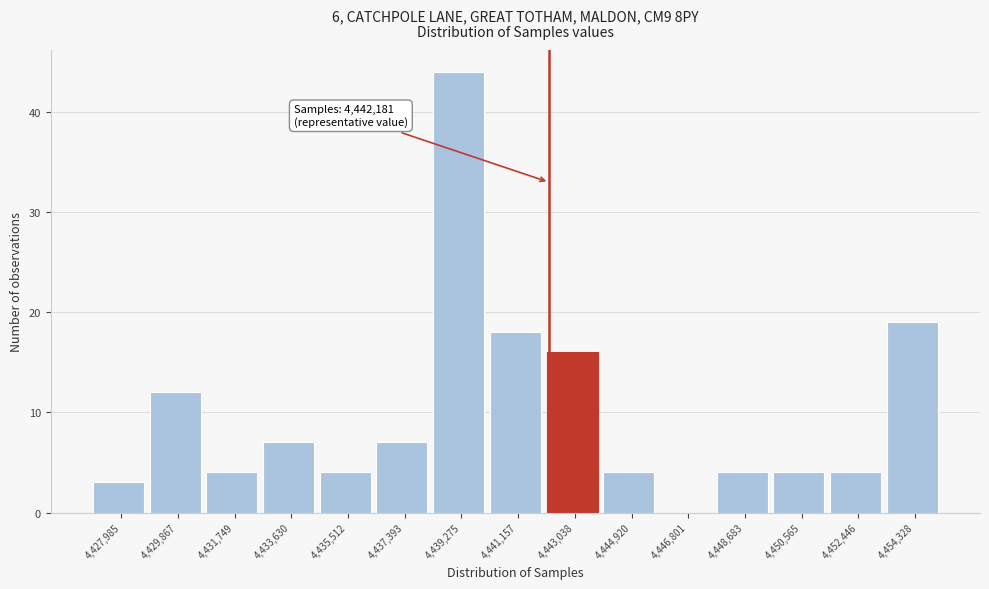

Over which range of the x-axis is the bar tallest?

4438400 to 4440200